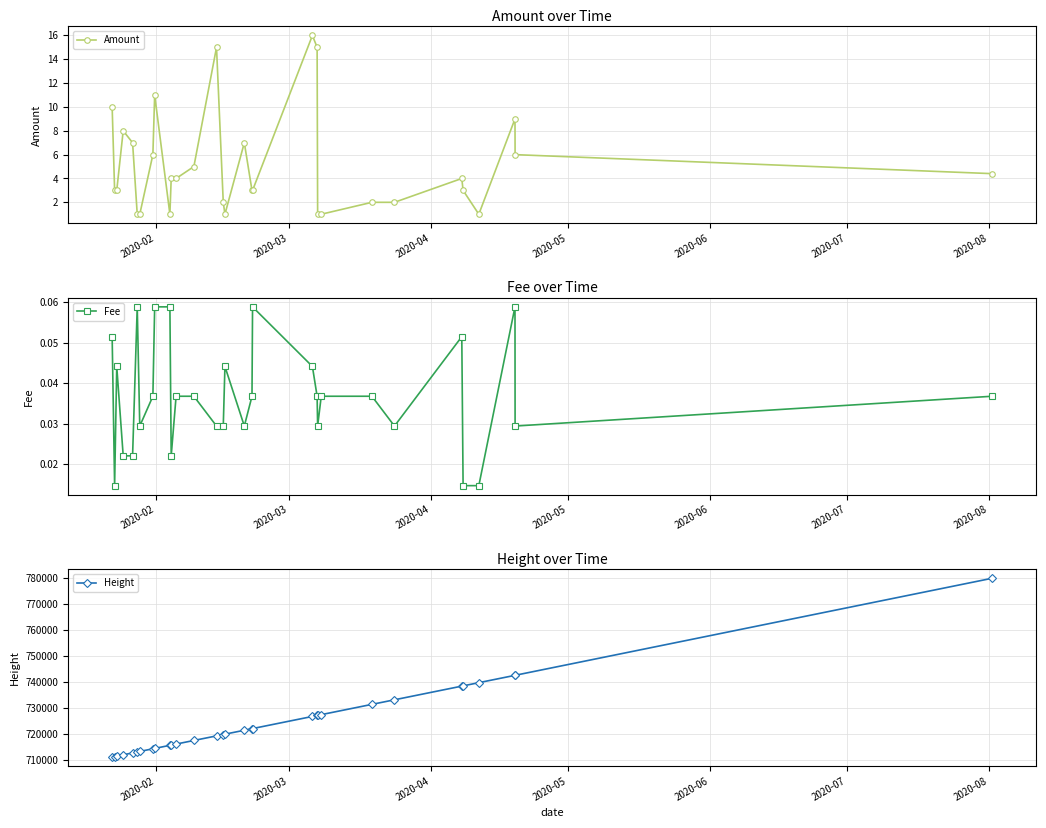

List the series in order of their peak value, highest first.

Height, Amount, Fee